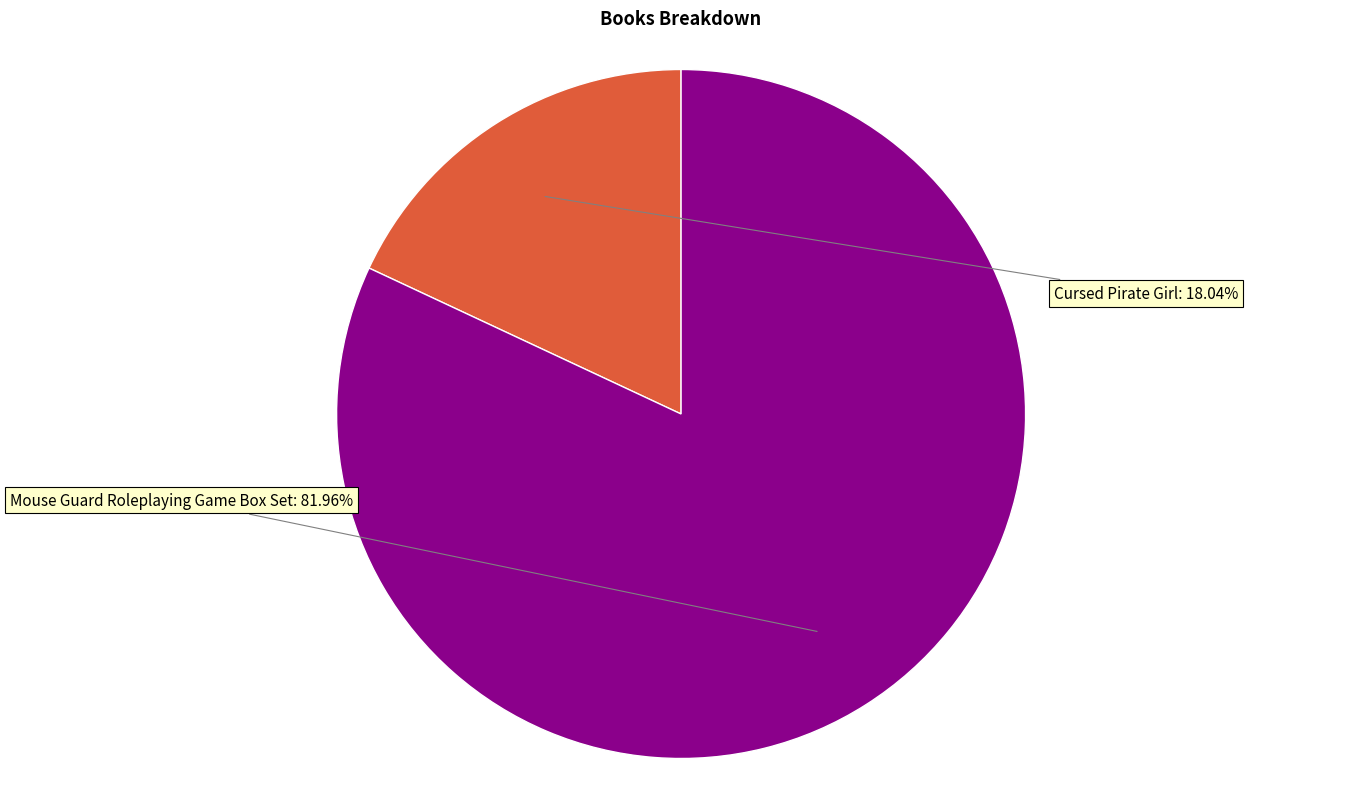

Rank the categories by value from highest to lowest.

Mouse Guard Roleplaying Game Box Set, Cursed Pirate Girl